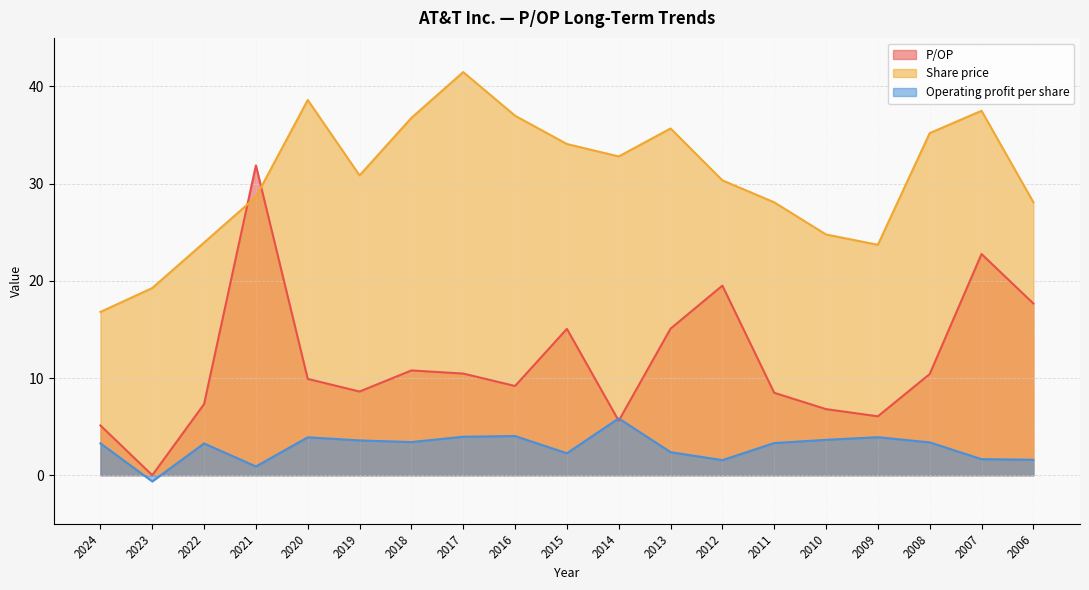

Count the number of data series in this chart.

3